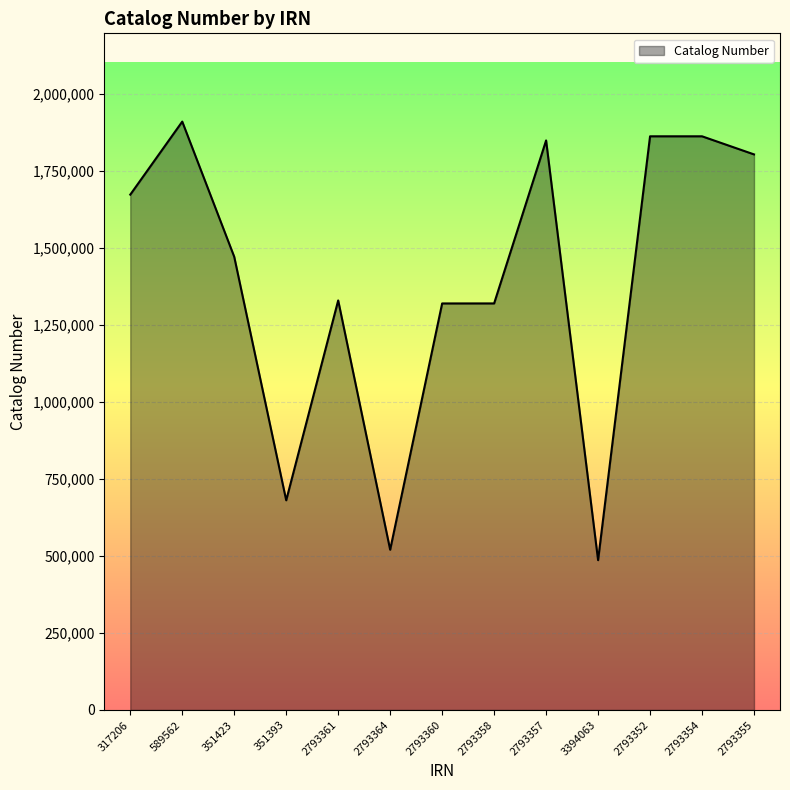

Which category has the highest value across all series?

589562